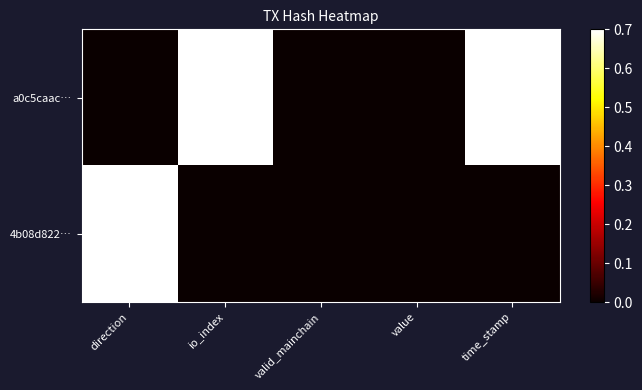

Which label corresponds to the largest value in the chart?

time_stamp